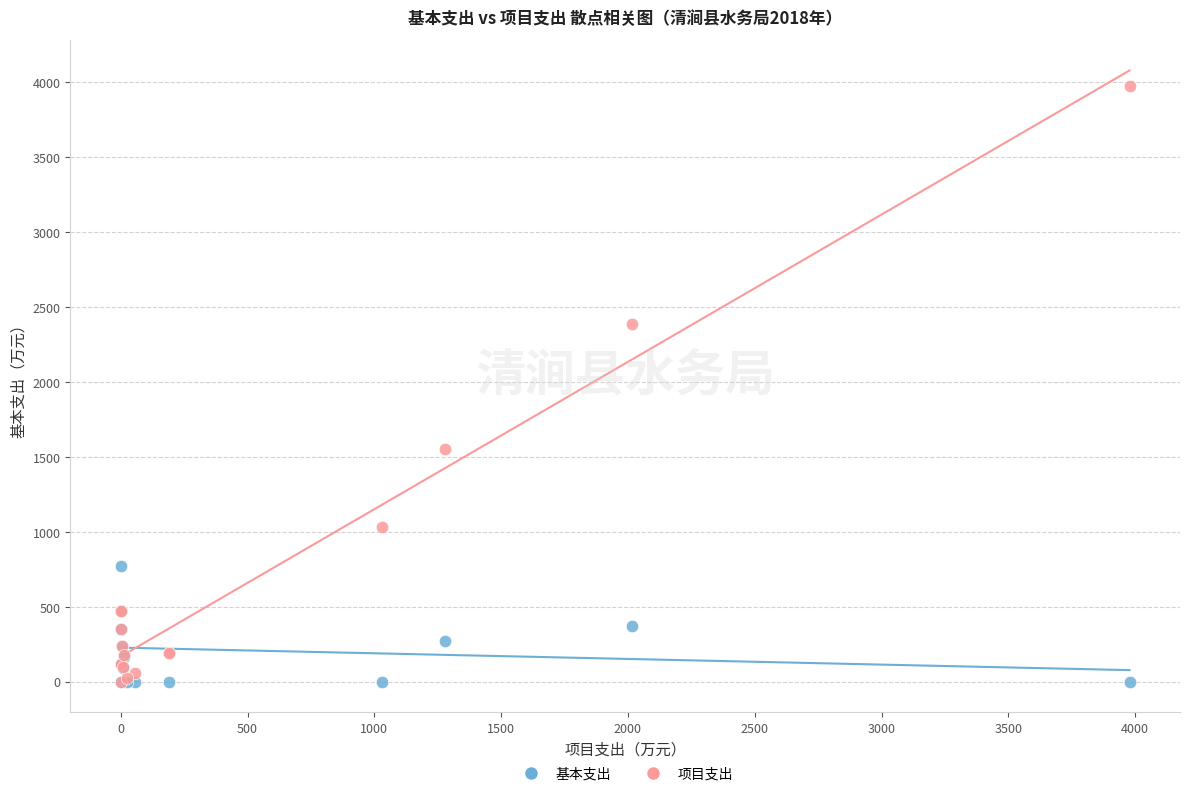

Which series reaches the maximum Y coordinate?

项目支出